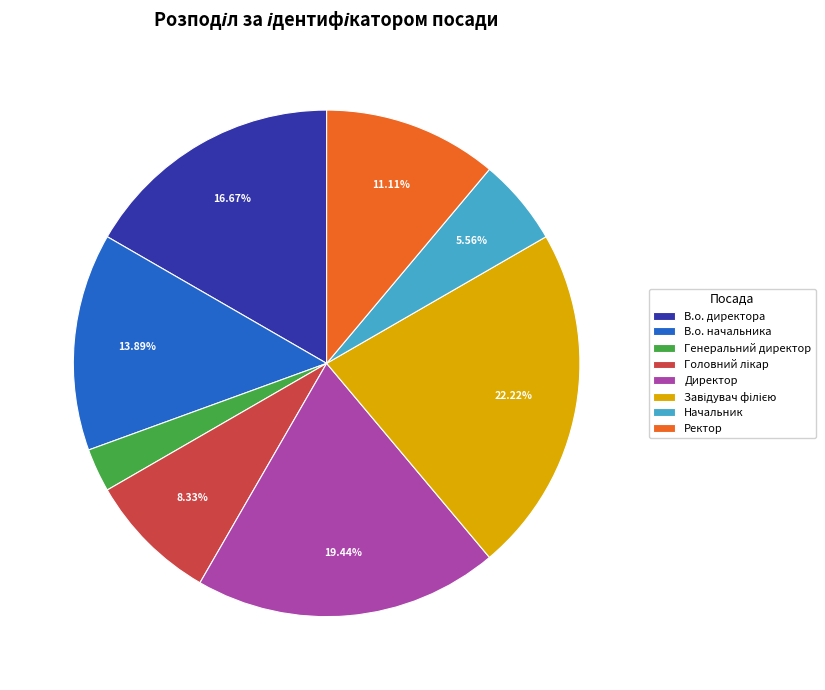

Between В.о. начальника and Генеральний директор, which is larger?

В.о. начальника